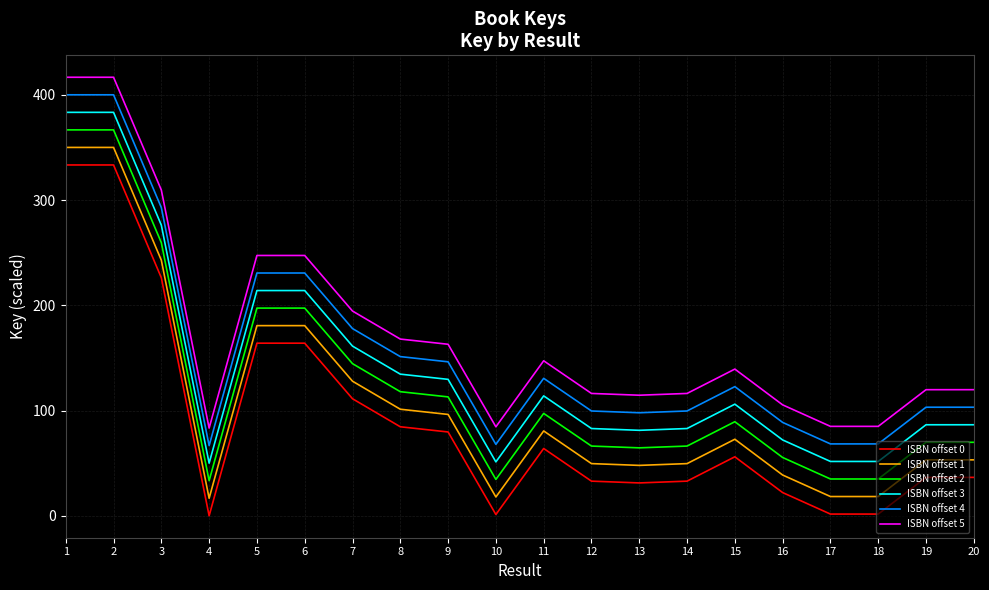

What are all the series names shown in the legend?

ISBN offset 0, ISBN offset 1, ISBN offset 2, ISBN offset 3, ISBN offset 4, ISBN offset 5